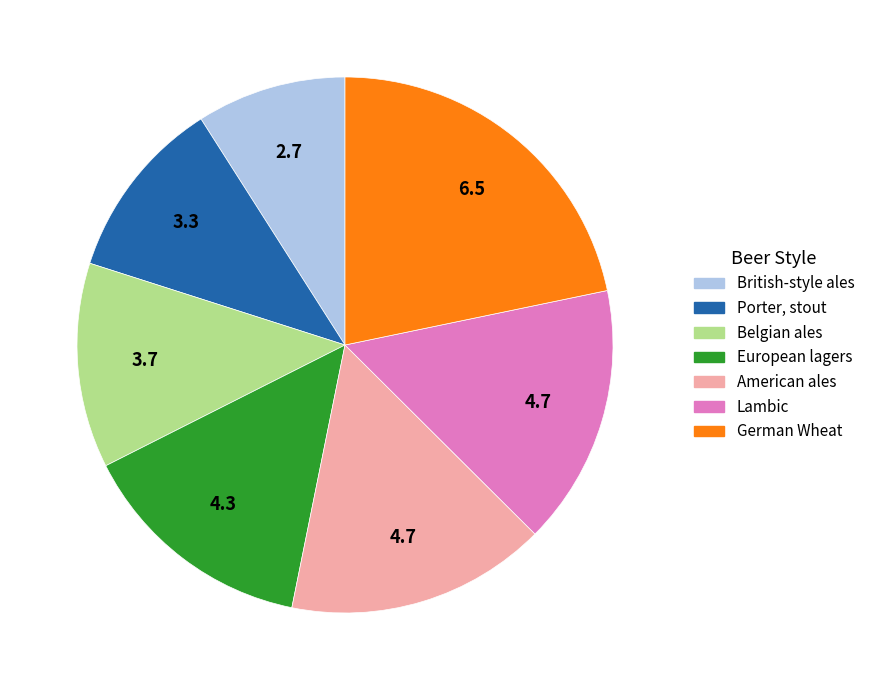

Does British-style ales account for over 50% of the chart?

No